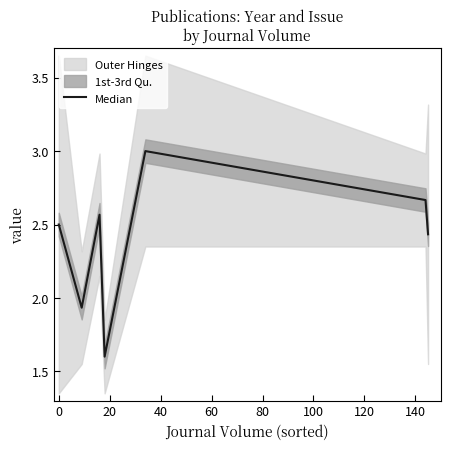

Reading left to right, list all the values displayed in this chart.

2.5	1.9	2.6	1.6	3.0	2.7	2.4